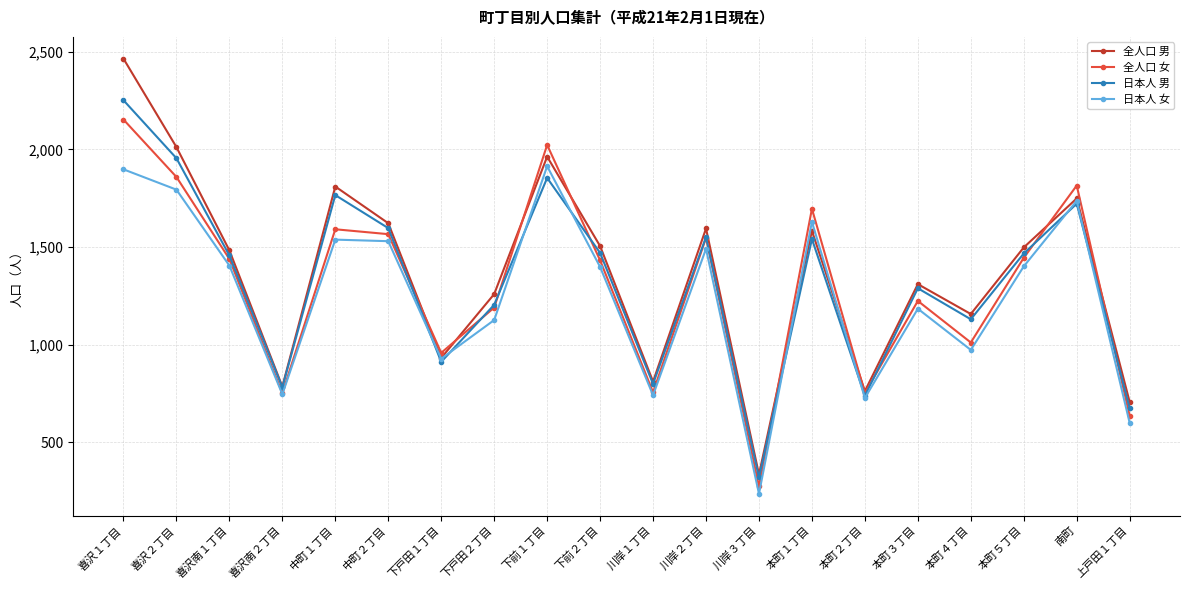

At how many categories does at least one series exceed 509?

19